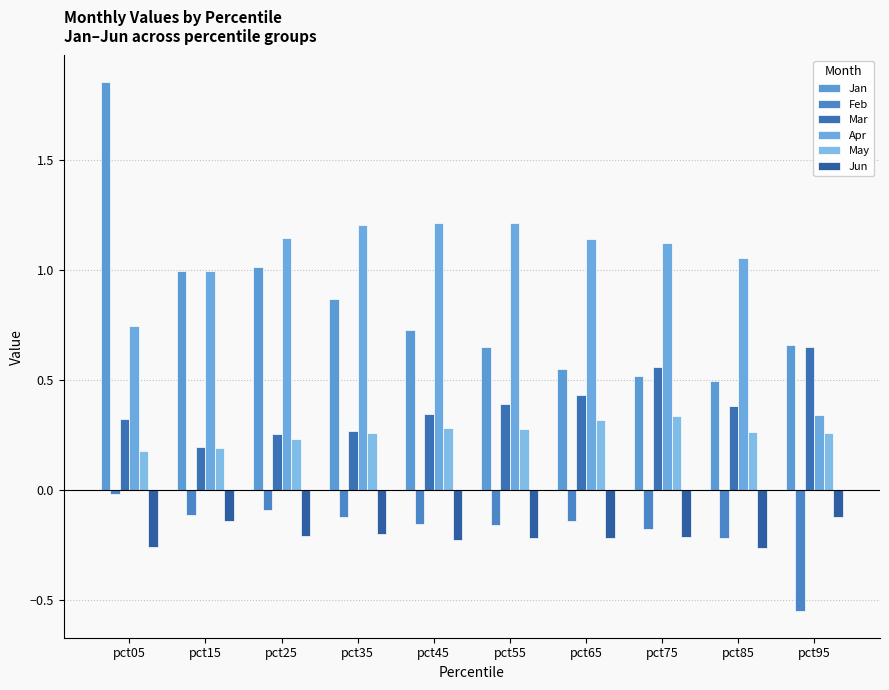

Reading left to right, extract all data points from this chart.

Jan: 1.9	1.0	1.0	0.9	0.7	0.6	0.6	0.5	0.5	0.7
Feb: -0.0	-0.1	-0.1	-0.1	-0.2	-0.2	-0.1	-0.2	-0.2	-0.6
Mar: 0.3	0.2	0.3	0.3	0.3	0.4	0.4	0.6	0.4	0.7
Apr: 0.7	1.0	1.1	1.2	1.2	1.2	1.1	1.1	1.1	0.3
May: 0.2	0.2	0.2	0.3	0.3	0.3	0.3	0.3	0.3	0.3
Jun: -0.3	-0.1	-0.2	-0.2	-0.2	-0.2	-0.2	-0.2	-0.3	-0.1